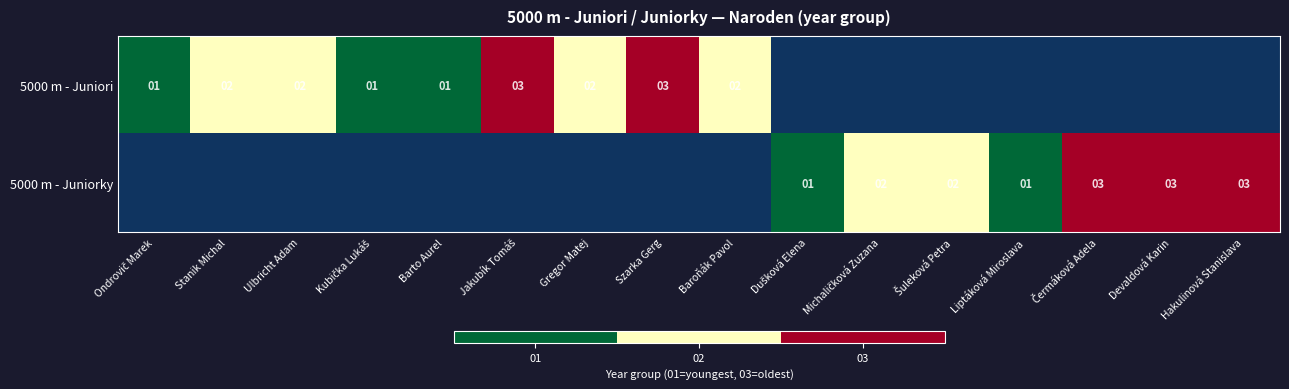

True or false: 5000 m - Juniorky has a value of 3 at Hakulinová Stanislava.

True